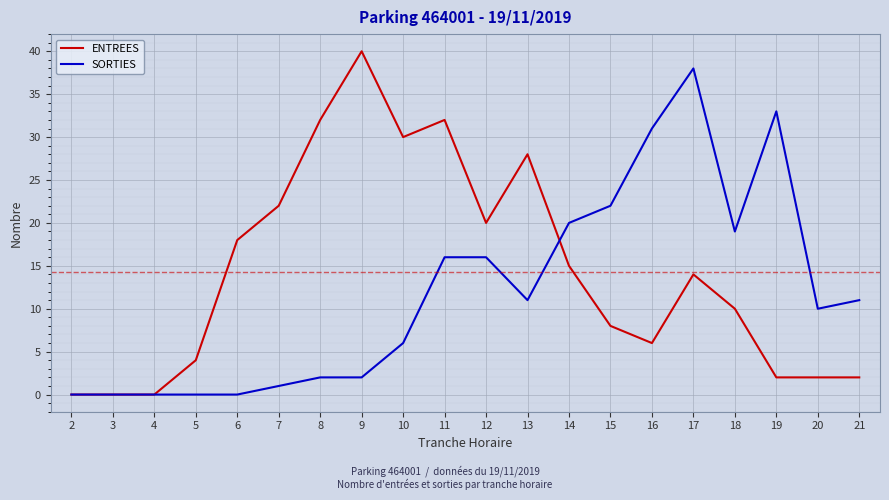

How many lines are shown in the chart?

2